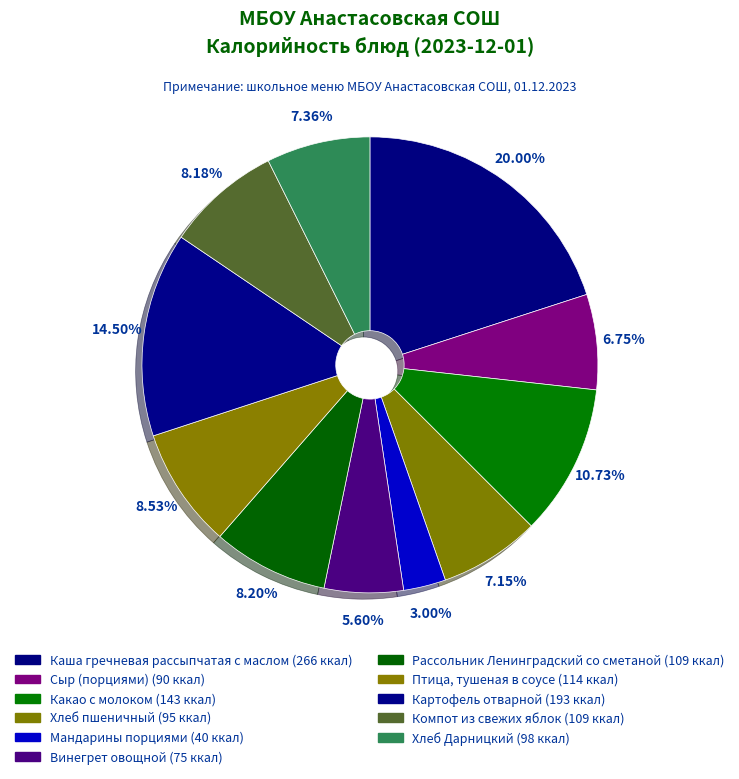

Approximately how many times larger is the value at Компот из свежих яблок compared to Сыр (порциями)?

1.2